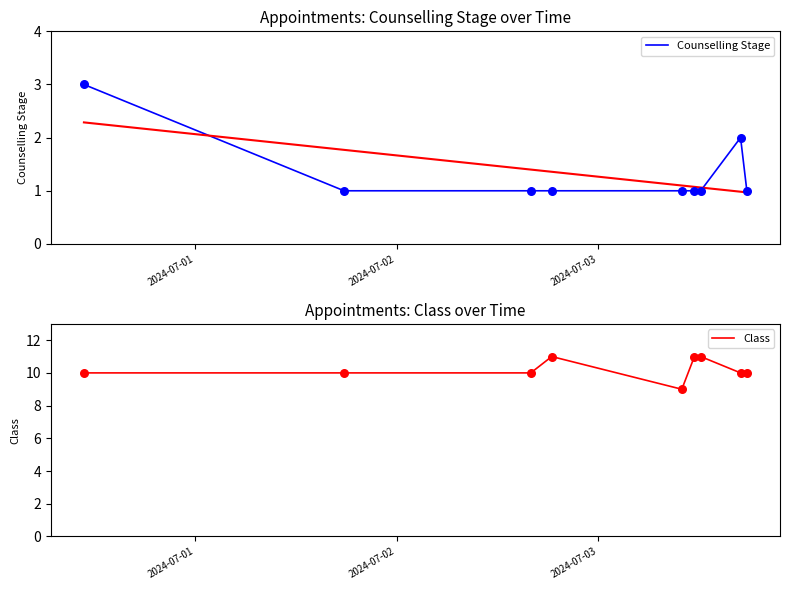

Is the value of Counselling Stage at 2024-07-01 greater than the value of Class at 2024-07-02?

No